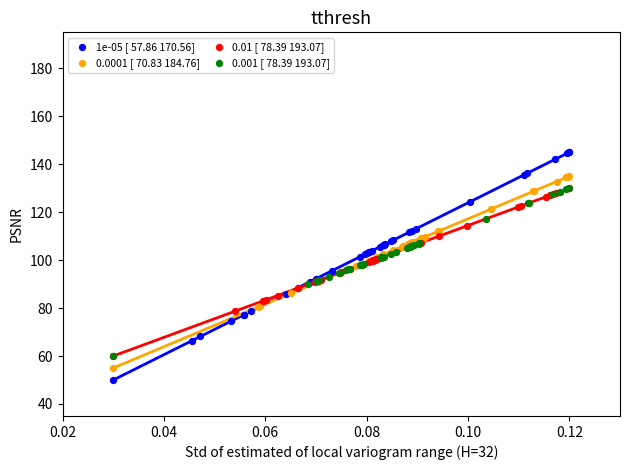

Which series reaches the maximum Y coordinate?

1e-05 [ 57.86 170.56]